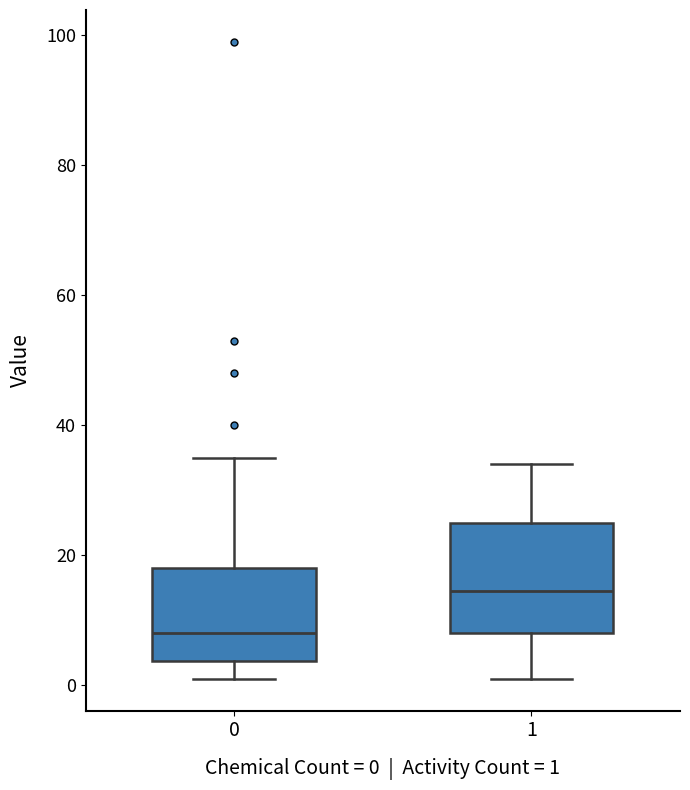

Which box's median line is the highest?

1